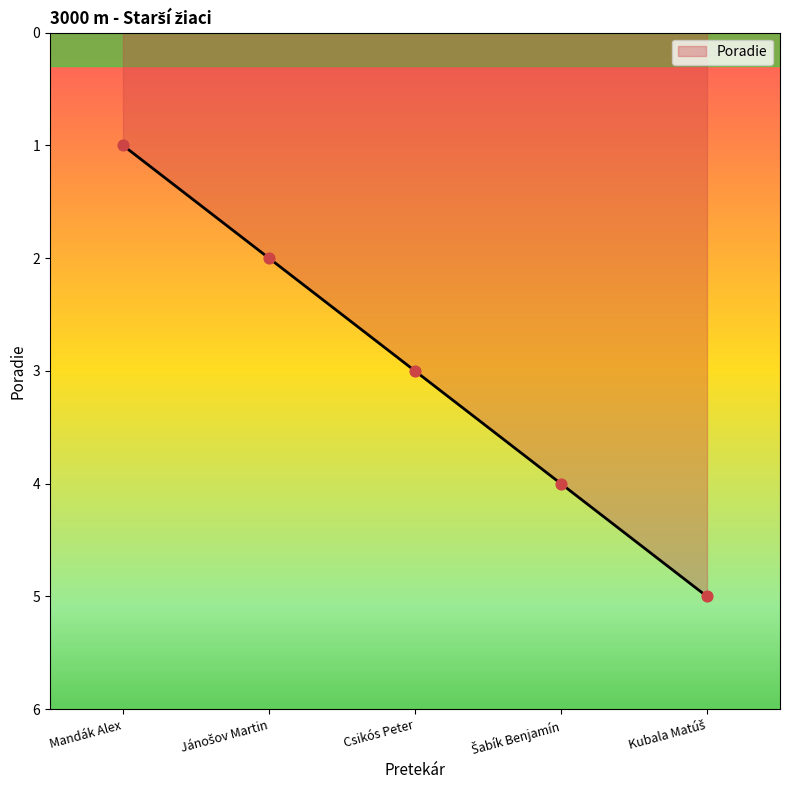

True or false: the data has more than 1 interior local peaks.

False